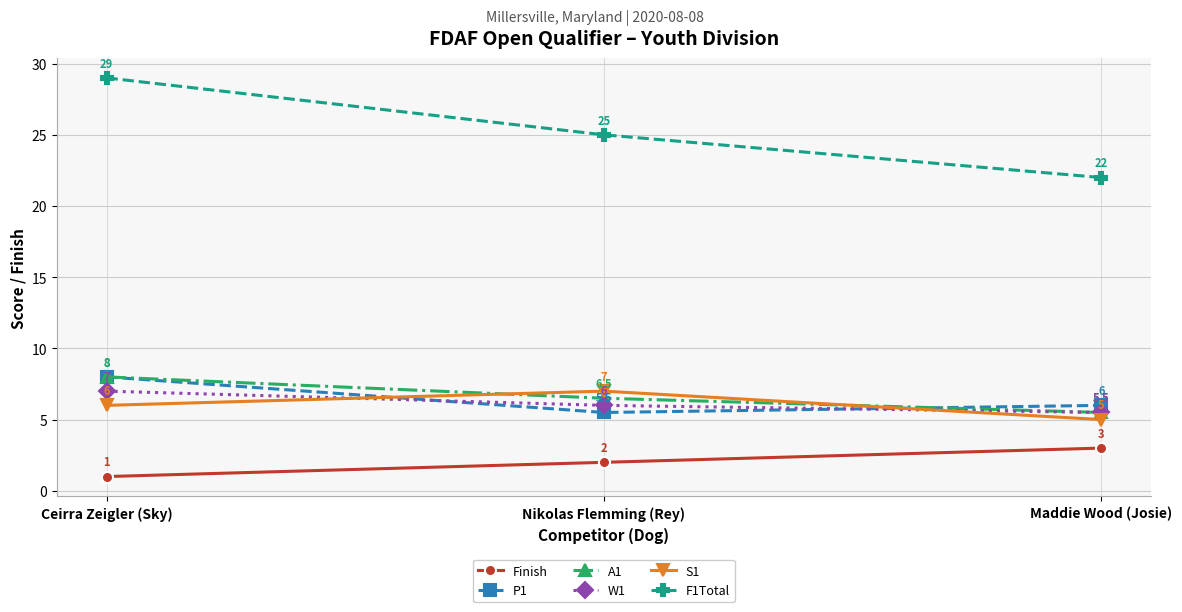

At which label does S1 reach its minimum?

Maddie Wood (Josie)